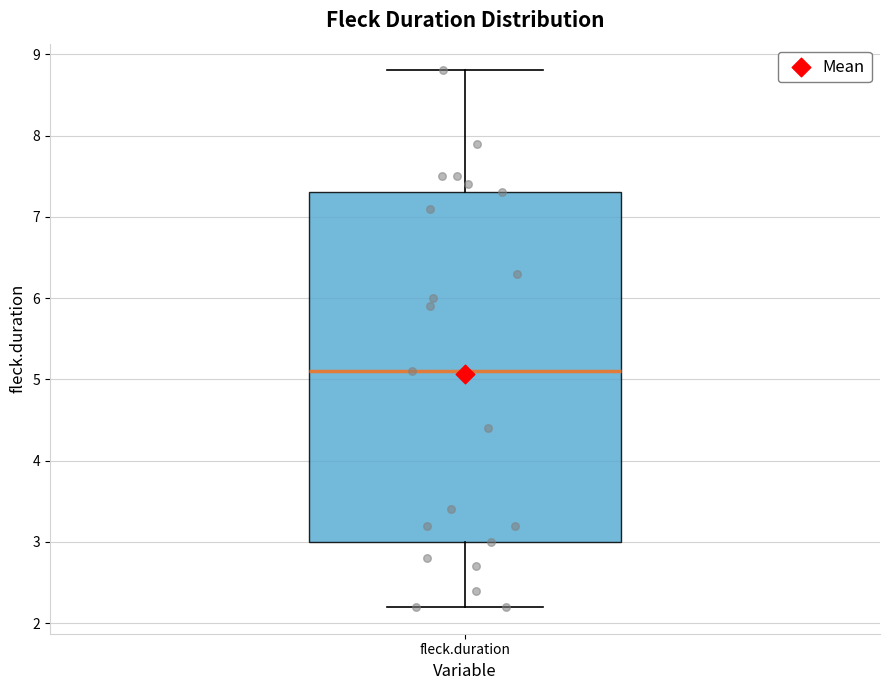

Read this box plot against the y-axis: the position of the median line, the range covered by the box, and the ends of both whiskers. The values are not printed on the chart, so give them approximately, as read against the axis.

median 5.1, box 3.0 to 7.3, whiskers 2.2 to 8.8